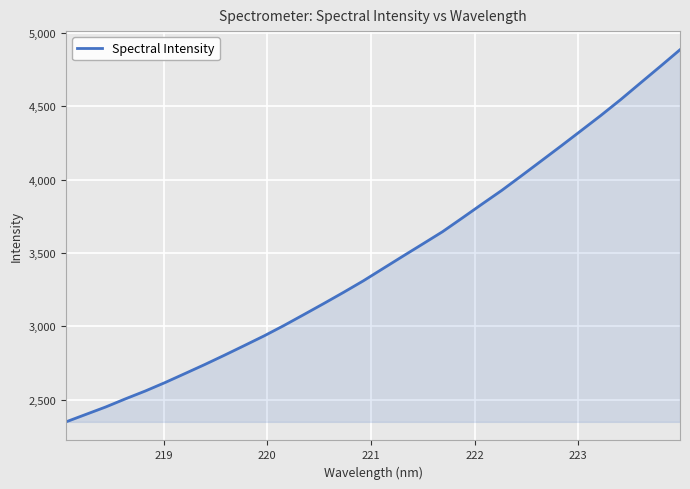

What is the smallest value displayed?

2349.5